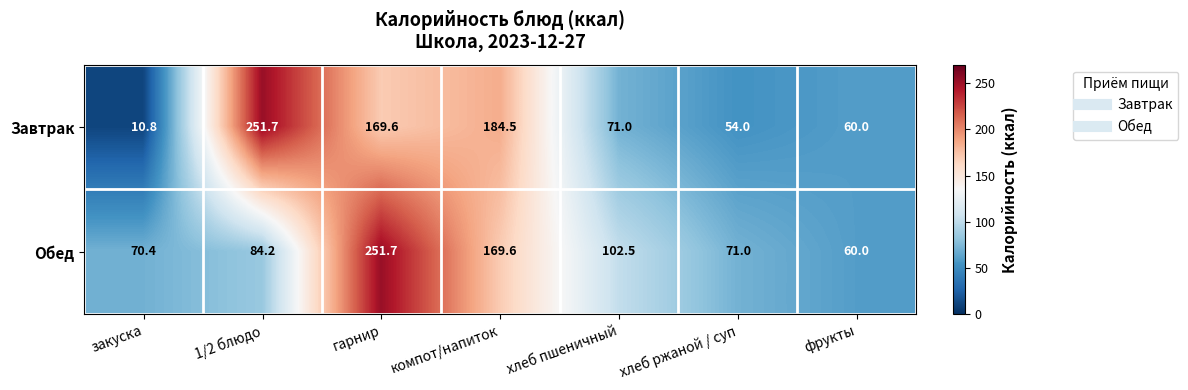

At which label is Обед closest to 155?

компот/напиток